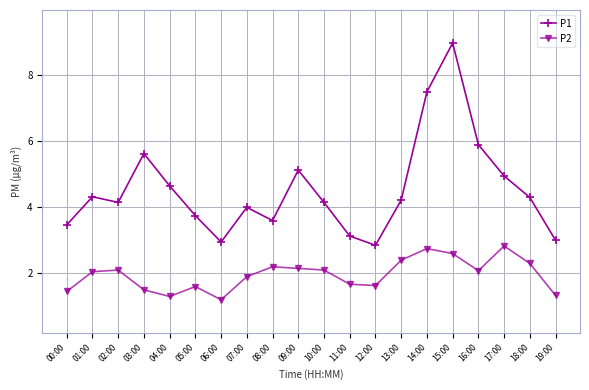

What is the difference between the maximum and minimum values in the P1 series?

6.1